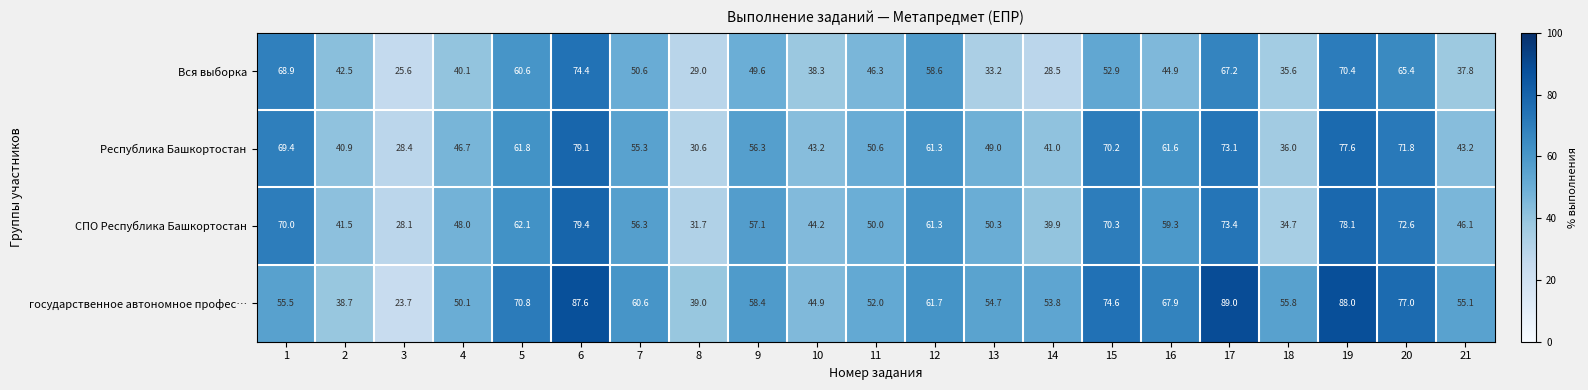

At which category is the sum across all series the highest?

6